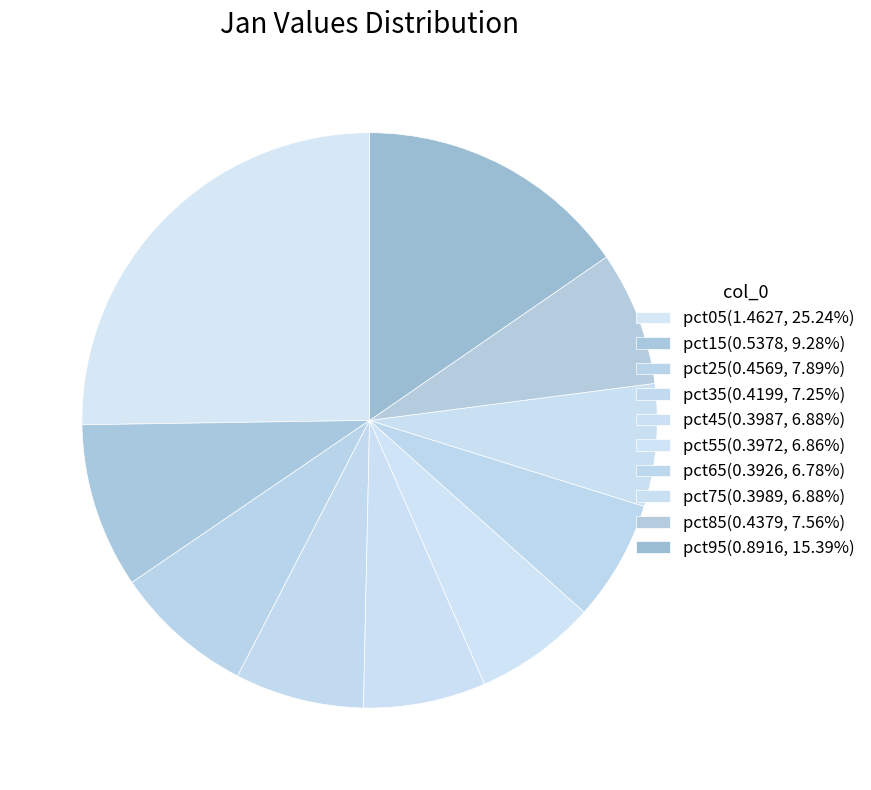

To the nearest percent, what percentage of the pie is pct45?

7%